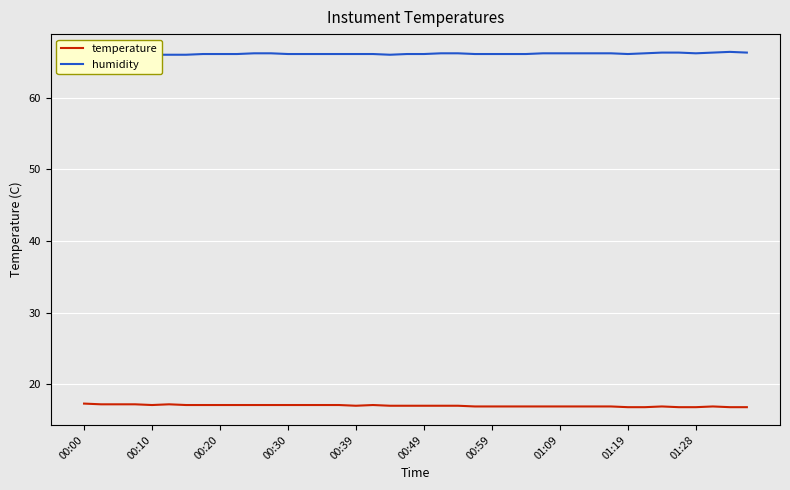

What is the minimum value for temperature?

16.8